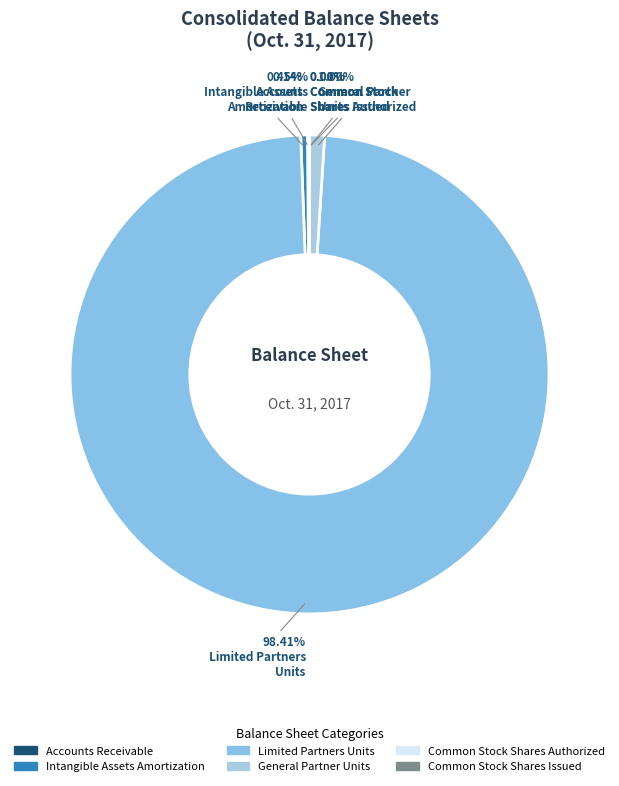

How many segments does this pie chart have?

6